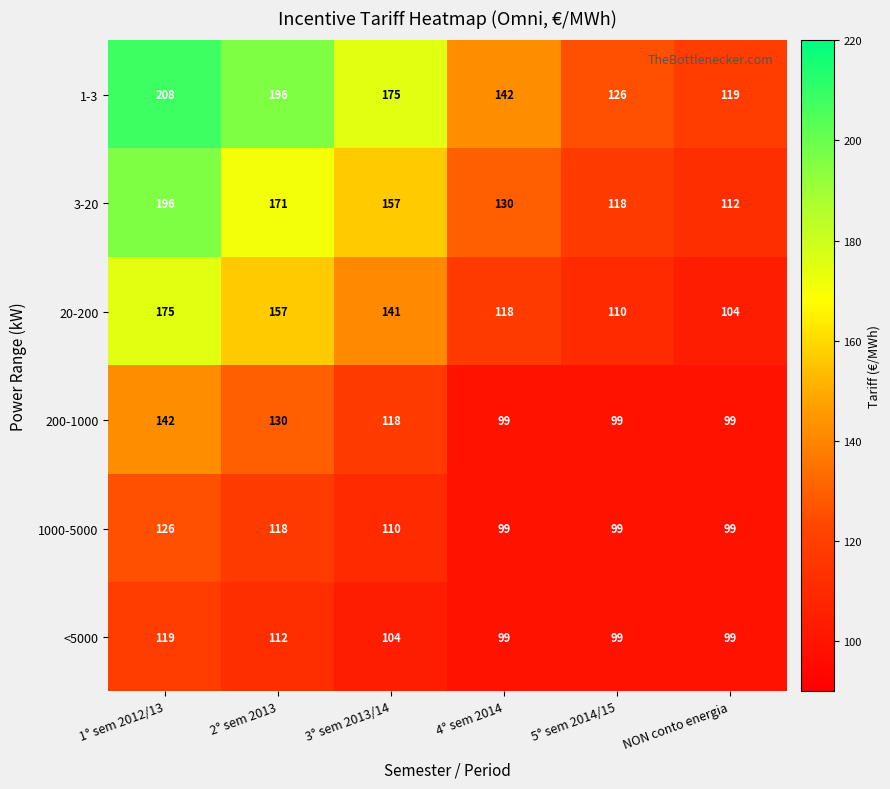

Is the value of 200-1000 at 5° sem 2014/15 greater than the value of 1-3 at 2° sem 2013?

No